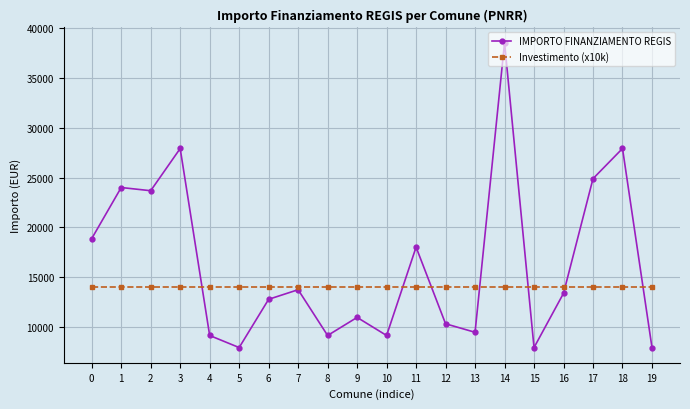

Count the number of categories in the chart.

20